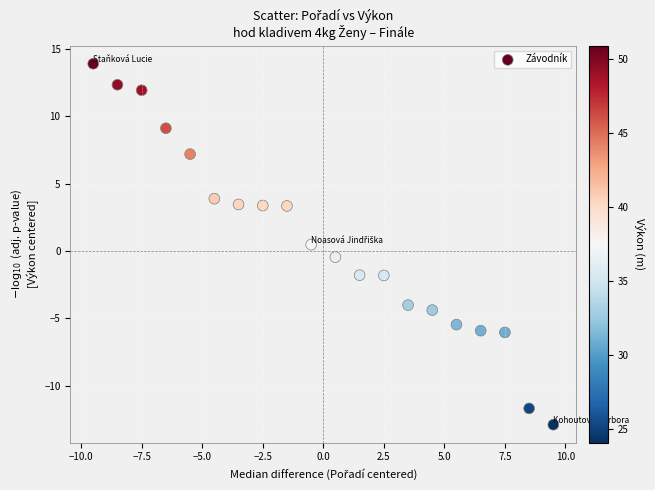

What is the range of X values (max minus min)?

19.0